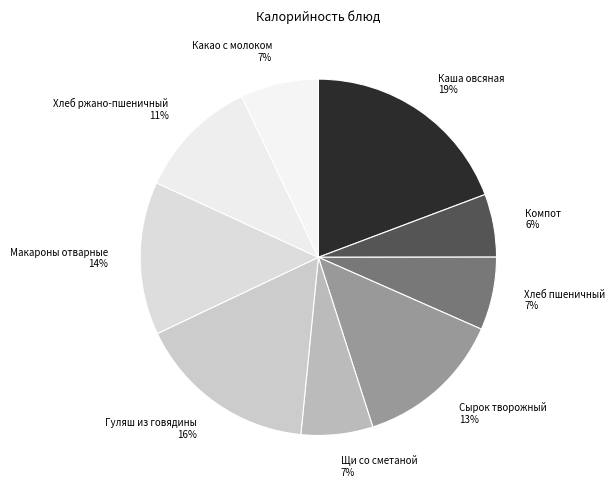

Is there any slice that represents more than half of the pie?

No